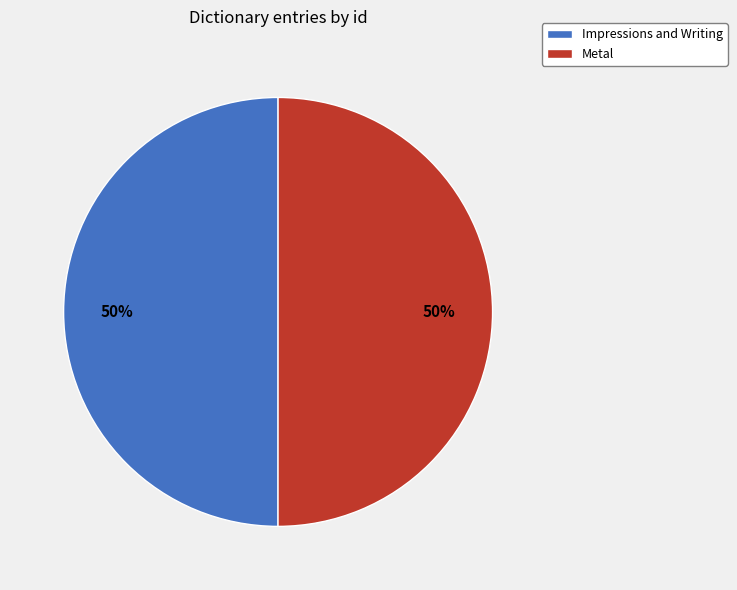

Combined, do Impressions and Writing and Metal account for over 50%?

Yes